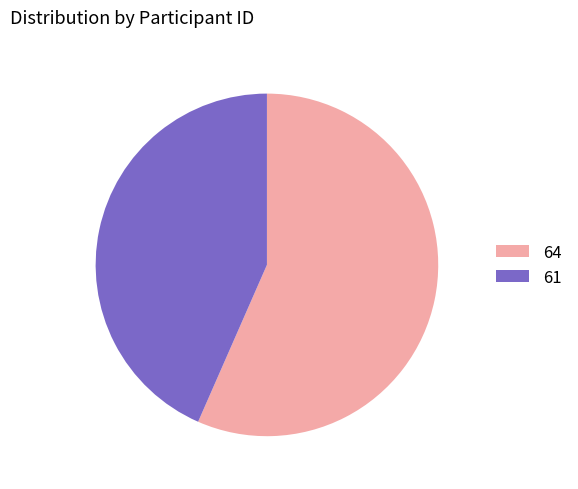

Rank the categories by value from lowest to highest.

61, 64